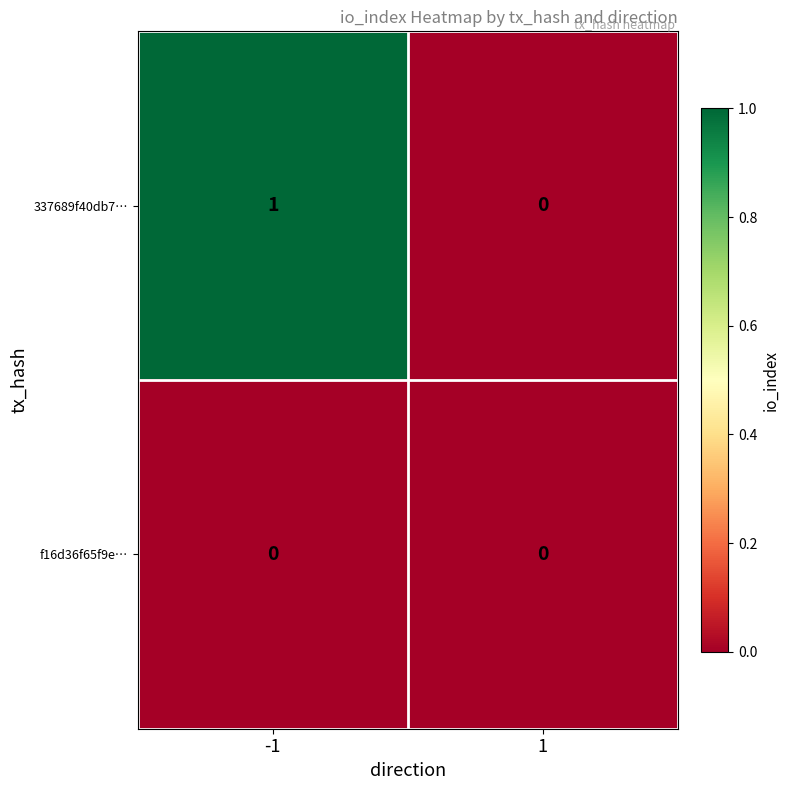

Rank the series by their maximum value, from highest to lowest.

337689f40db7…, f16d36f65f9e…